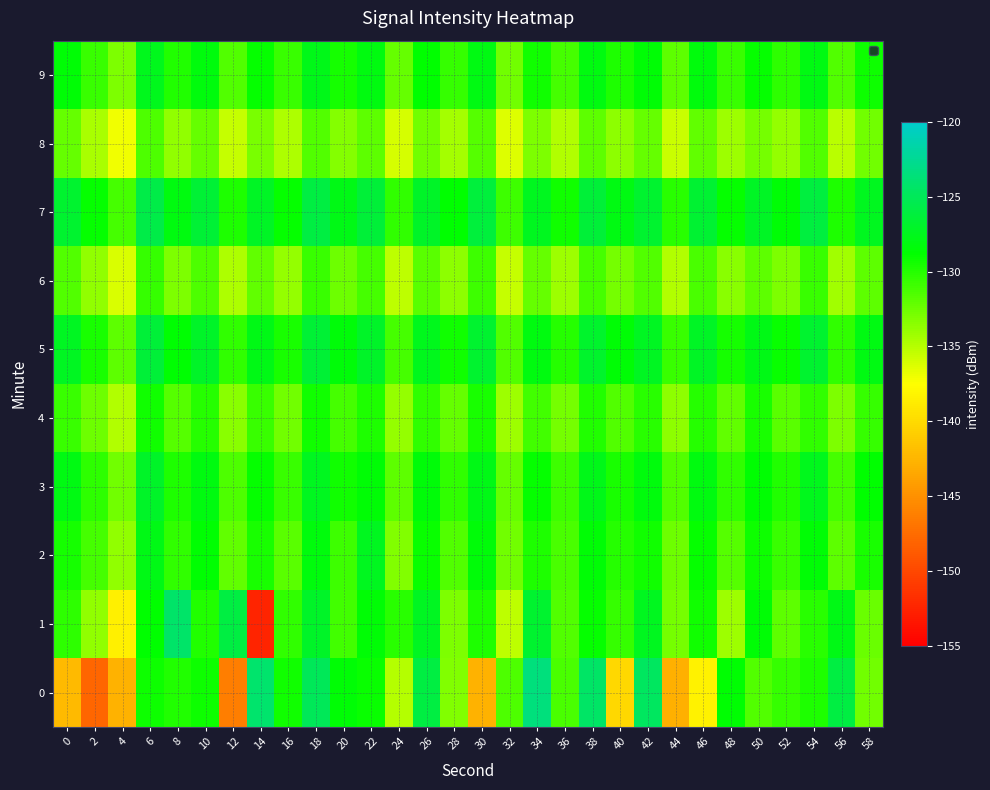

What is the minimum value shown in the chart?

-152.5